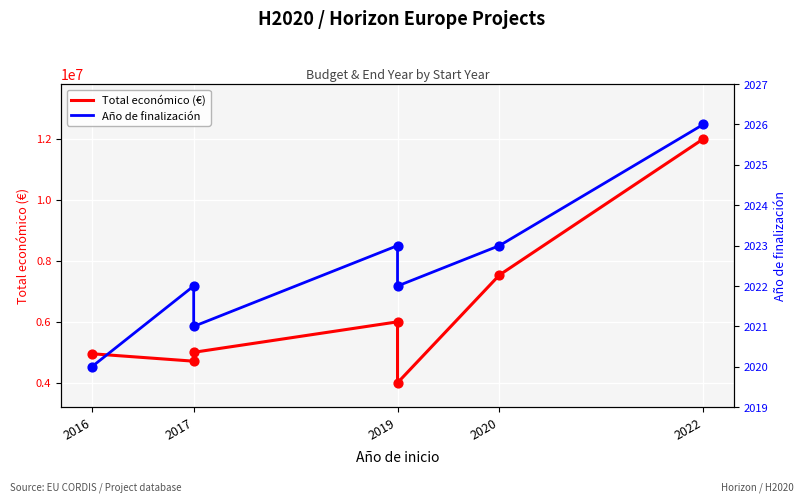

At how many categories does at least one series exceed 2945809?

7